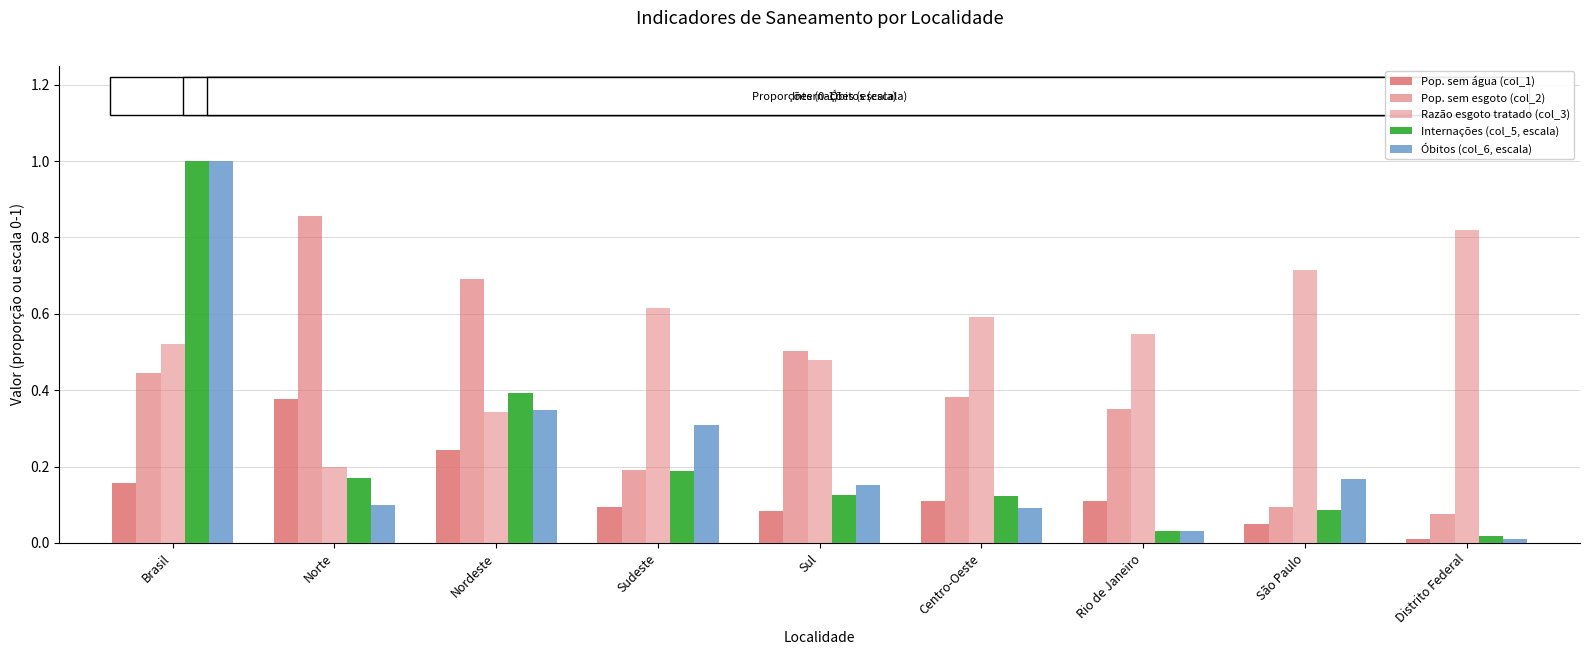

Reading left to right, transcribe all the data shown in this chart.

Pop. sem água (col_1): Brasil=0.2	Norte=0.4	Nordeste=0.2	Sudeste=0.1	Sul=0.1	Centro-Oeste=0.1	Rio de Janeiro=0.1	São Paulo=0.0	Distrito Federal=0.0
Pop. sem esgoto (col_2): Brasil=0.4	Norte=0.9	Nordeste=0.7	Sudeste=0.2	Sul=0.5	Centro-Oeste=0.4	Rio de Janeiro=0.3	São Paulo=0.1	Distrito Federal=0.1
Razão esgoto tratado (col_3): Brasil=0.5	Norte=0.2	Nordeste=0.3	Sudeste=0.6	Sul=0.5	Centro-Oeste=0.6	Rio de Janeiro=0.5	São Paulo=0.7	Distrito Federal=0.8
Internações (col_5, escala): Brasil=1.0	Norte=0.2	Nordeste=0.4	Sudeste=0.2	Sul=0.1	Centro-Oeste=0.1	Rio de Janeiro=0.0	São Paulo=0.1	Distrito Federal=0.0
Óbitos (col_6, escala): Brasil=1.0	Norte=0.1	Nordeste=0.3	Sudeste=0.3	Sul=0.2	Centro-Oeste=0.1	Rio de Janeiro=0.0	São Paulo=0.2	Distrito Federal=0.0